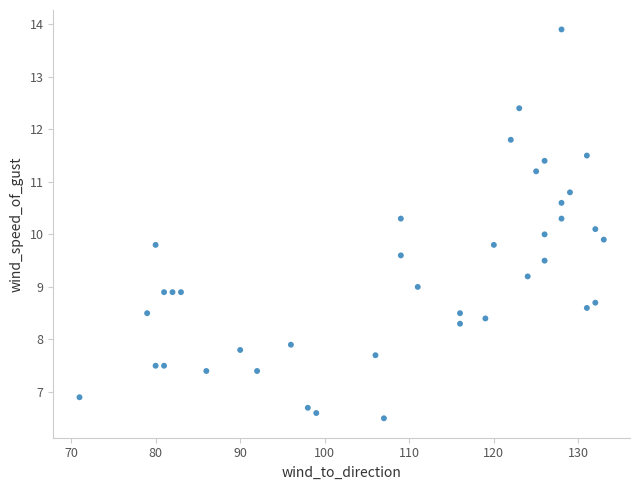

What is the range of X values (max minus min)?

62.0